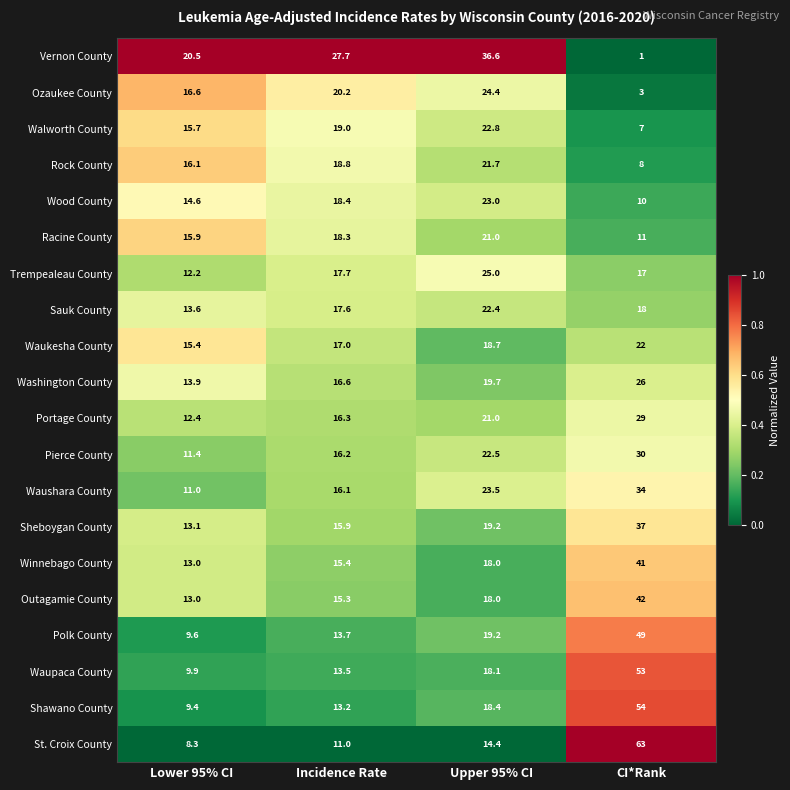

Read the Portage County value at CI*Rank.

29.0